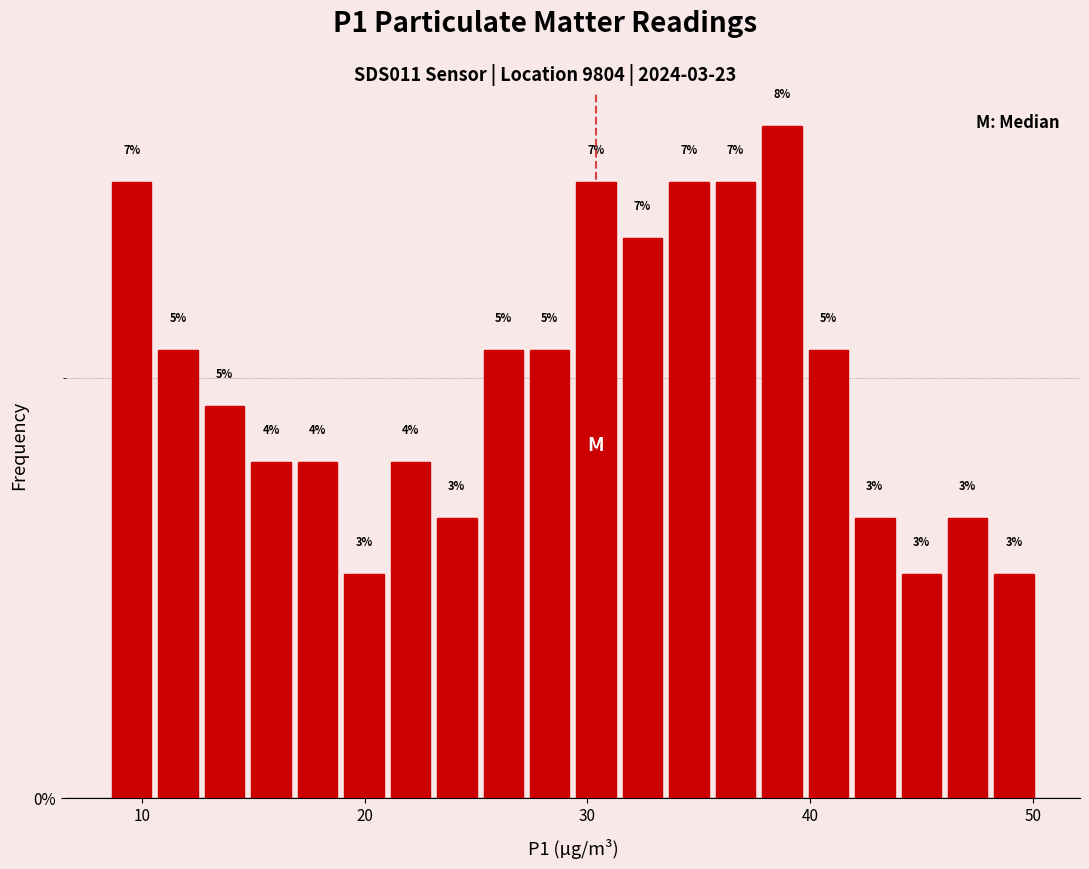

Around what value on the x-axis is the tallest bar? Give the approximate position of its centre, as read against the axis.

39